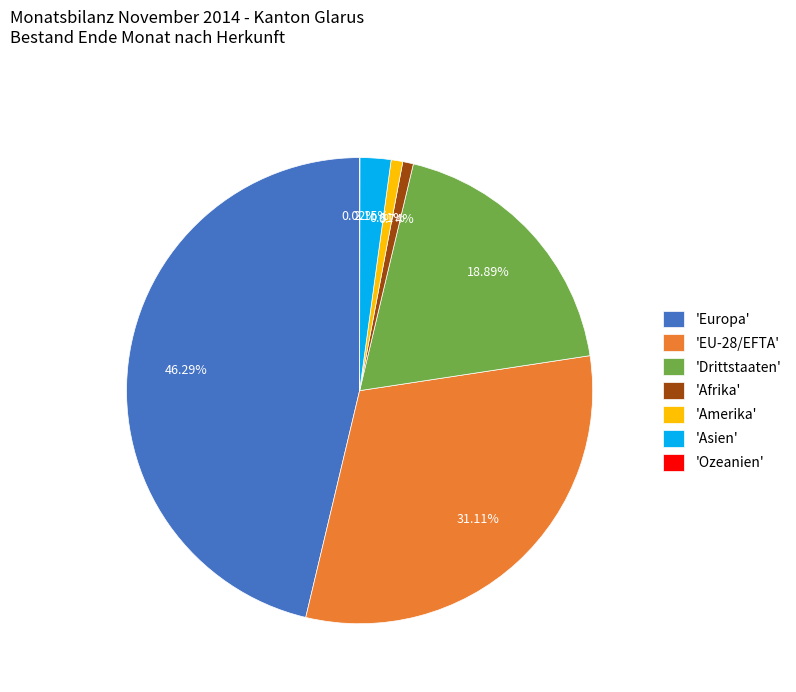

Which slice is the largest?

'Europa'